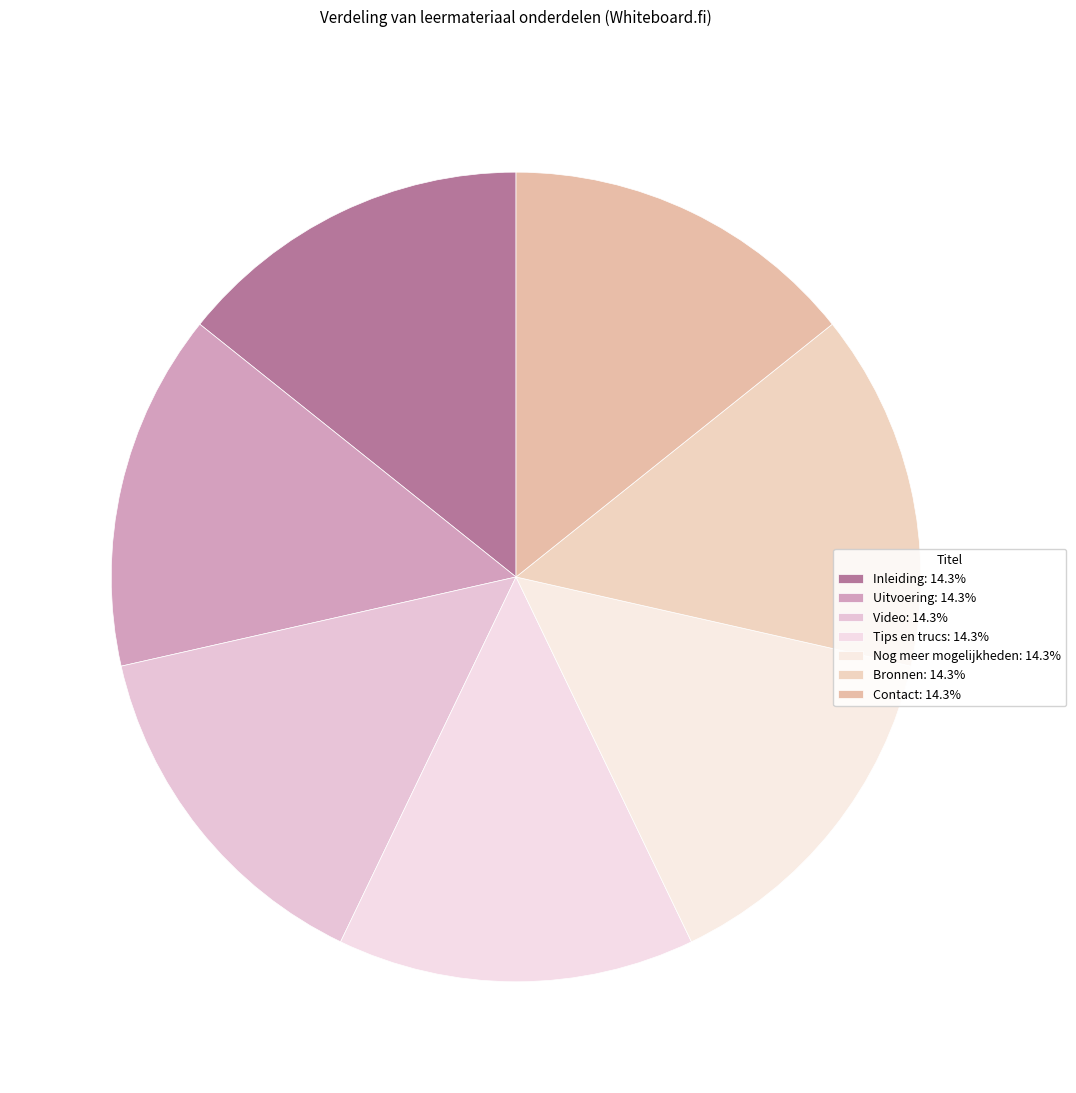

Rank the categories by value from lowest to highest.

Inleiding, Uitvoering, Tips en trucs, Bronnen, Contact, Video, Nog meer mogelijkheden